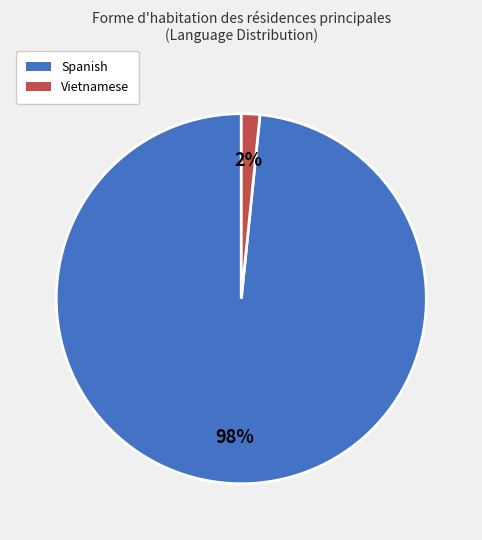

True or false: Spanish accounts for 86% of the total.

False